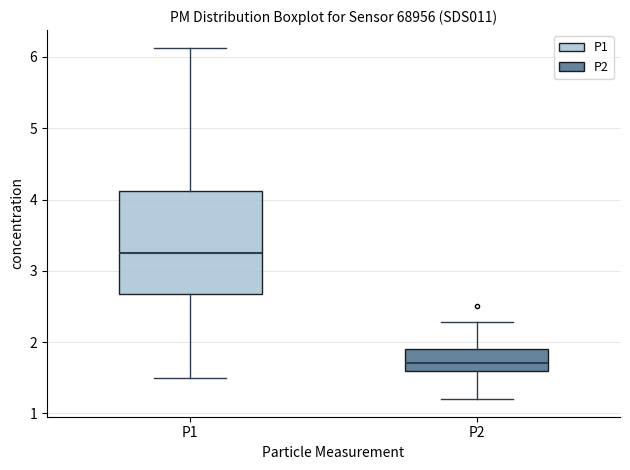

Reading left to right, read every box against the y-axis: the position of its median line, the range the box covers, and the ends of its whiskers. The values are not printed on the chart, so give them approximately, as read against the axis.

P1: median 3.3, box 2.7 to 4.1, whiskers 1.5 to 6.1
P2: median 1.7, box 1.6 to 1.9, whiskers 1.2 to 2.3